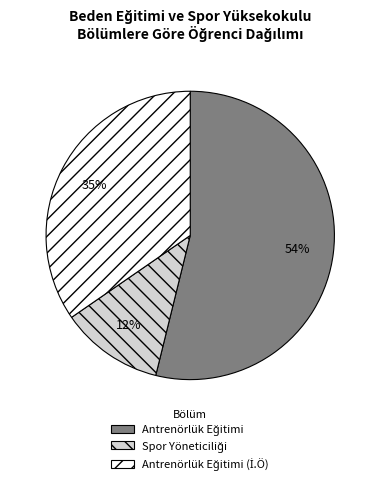

To the nearest percent, what is the average slice percentage?

33%